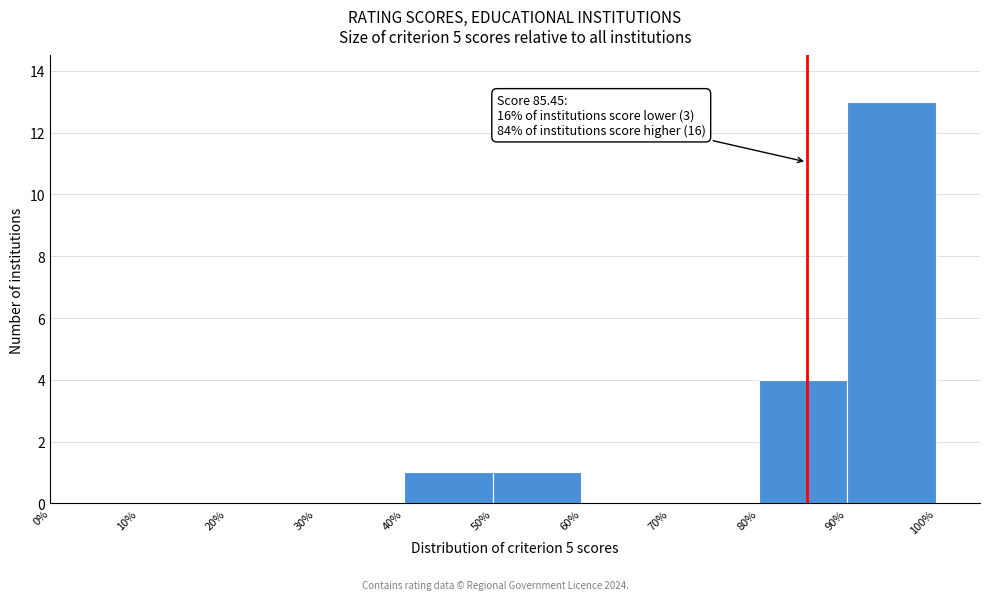

Which range on the x-axis has the tallest bar?

90% to 100%